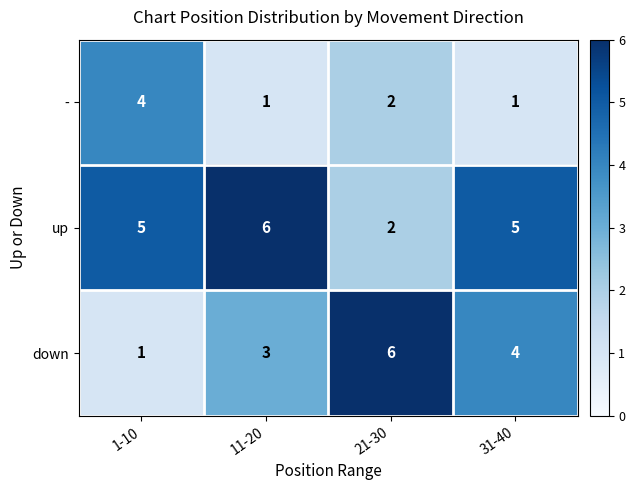

Which series has the largest range (max minus min)?

down